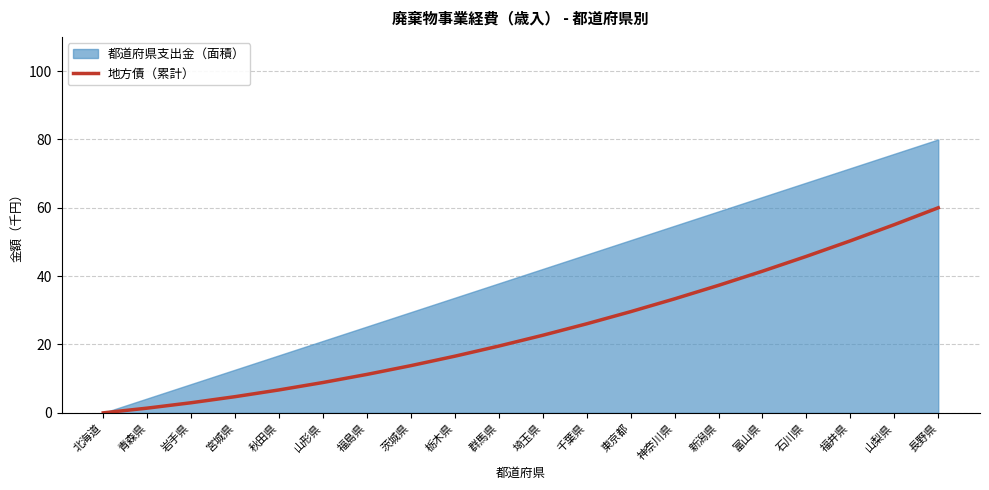

Does the chart display data point markers on the line(s)?

No